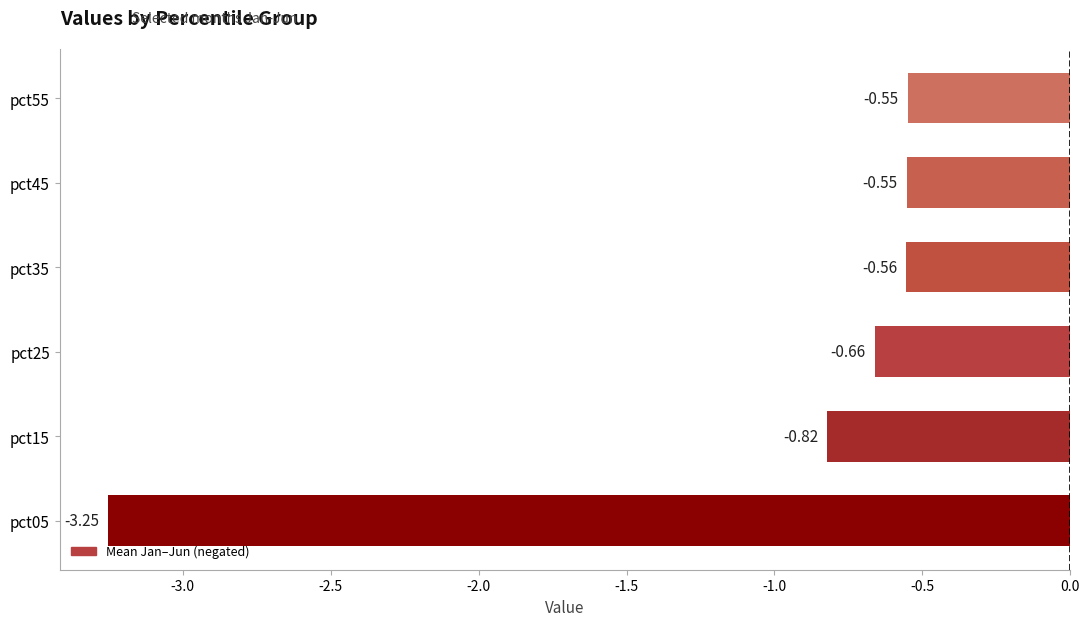

Between pct55 and pct15, which is larger?

pct55